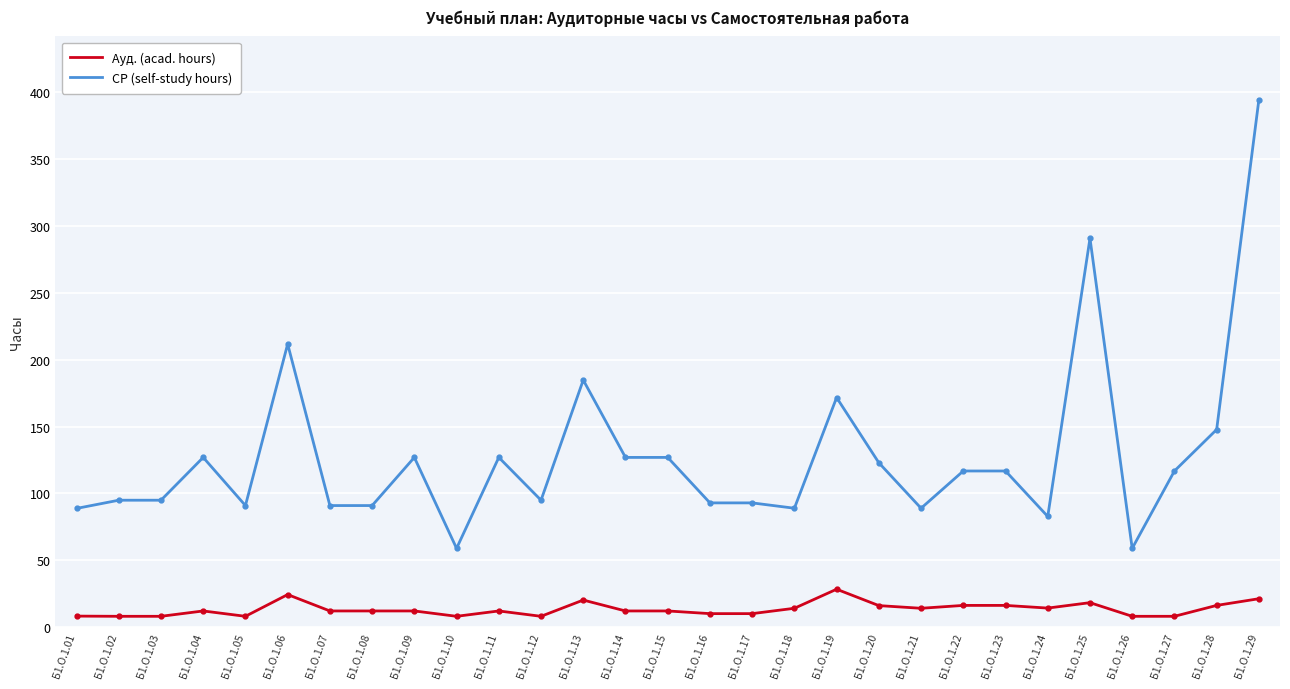

The value of СР (self-study hours) at Б1.О.1.11 is 126.9. True or false?

True